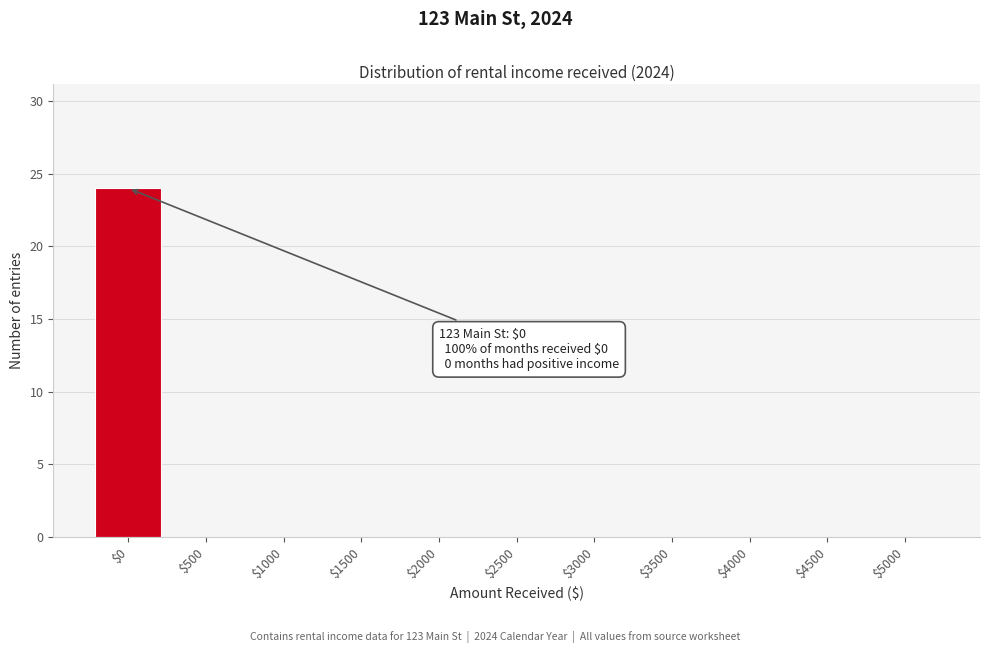

True or false: the data shows 8 at $5000.

False